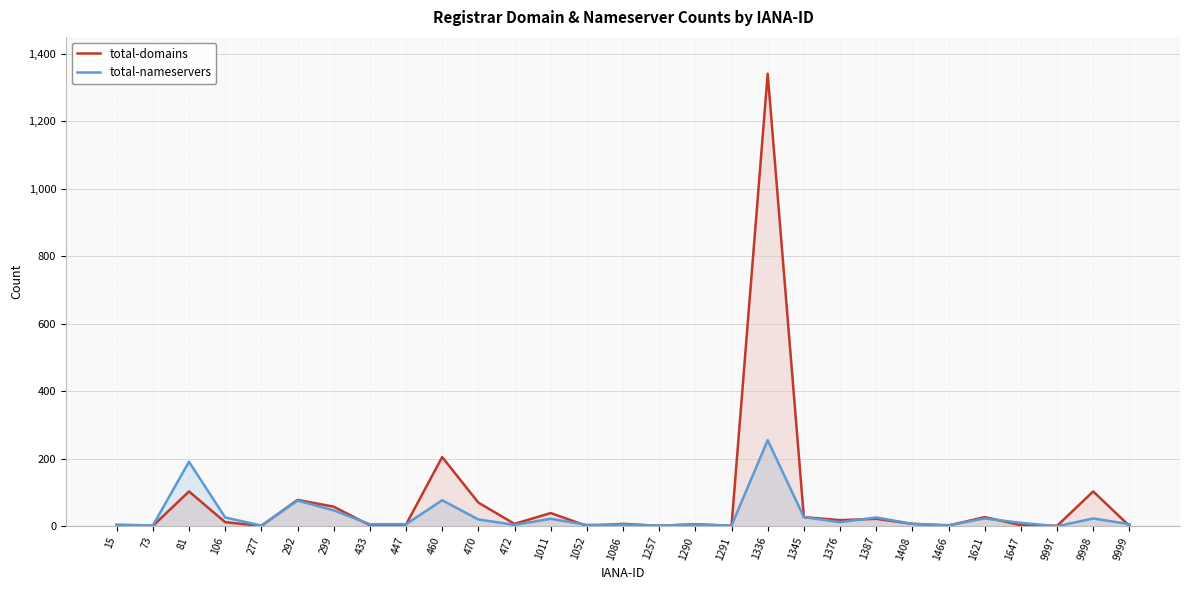

Where is the first local minimum for total-nameservers?

73